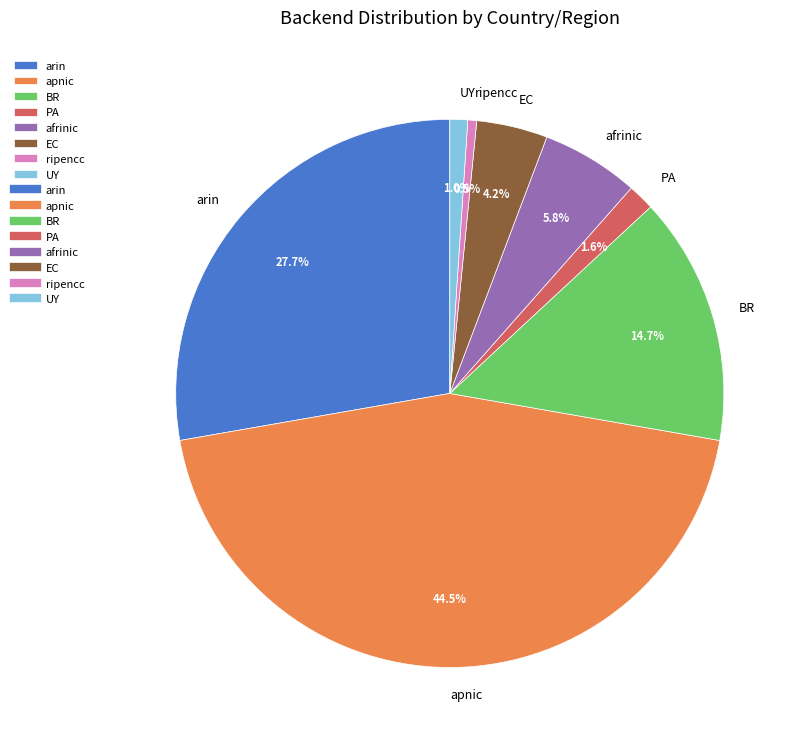

To the nearest percent, what portion does BR represent?

15%